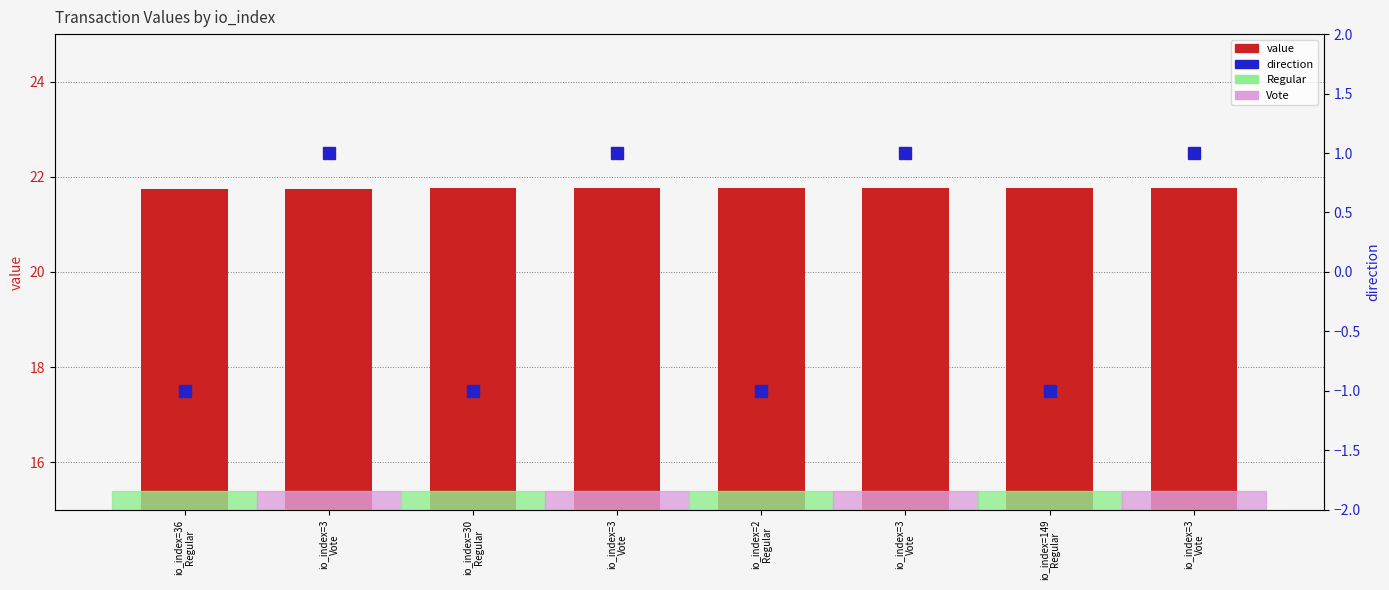

How many positive values does the direction series have?

4